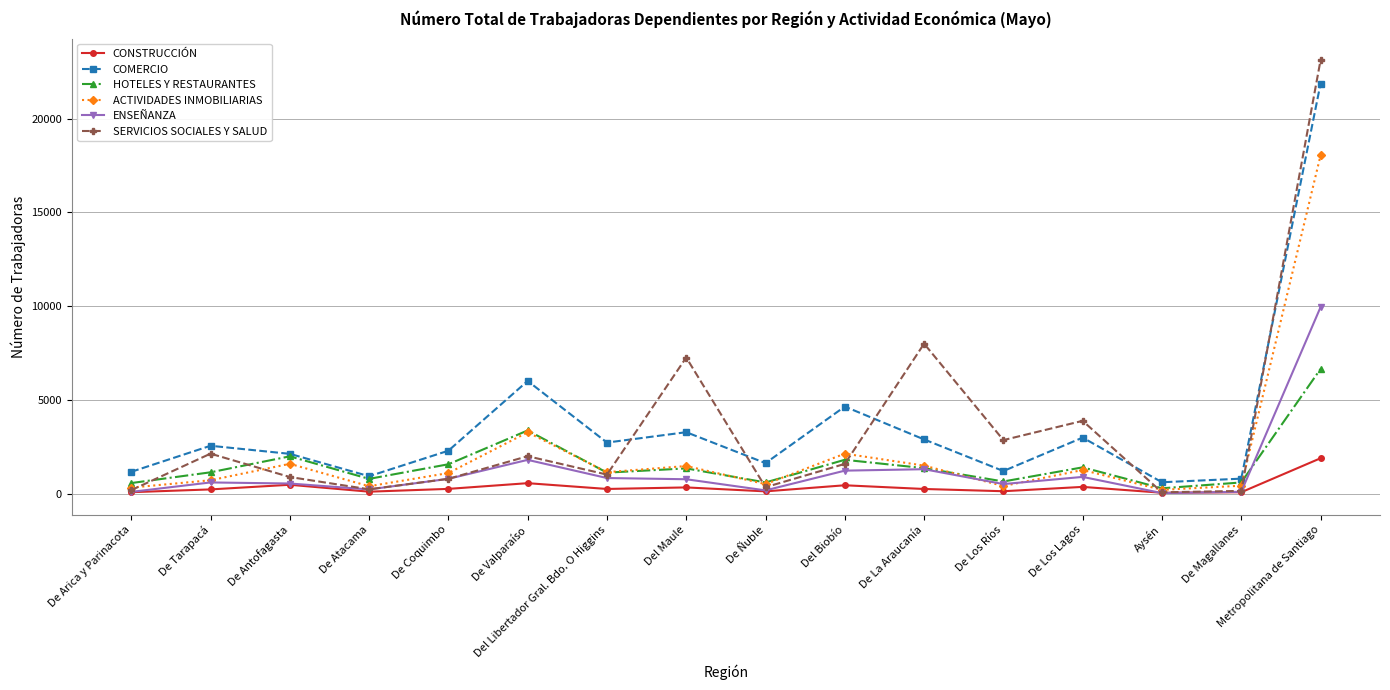

List the series in order of their peak value, lowest first.

CONSTRUCCIÓN, HOTELES Y RESTAURANTES, ENSEÑANZA, ACTIVIDADES INMOBILIARIAS, COMERCIO, SERVICIOS SOCIALES Y SALUD